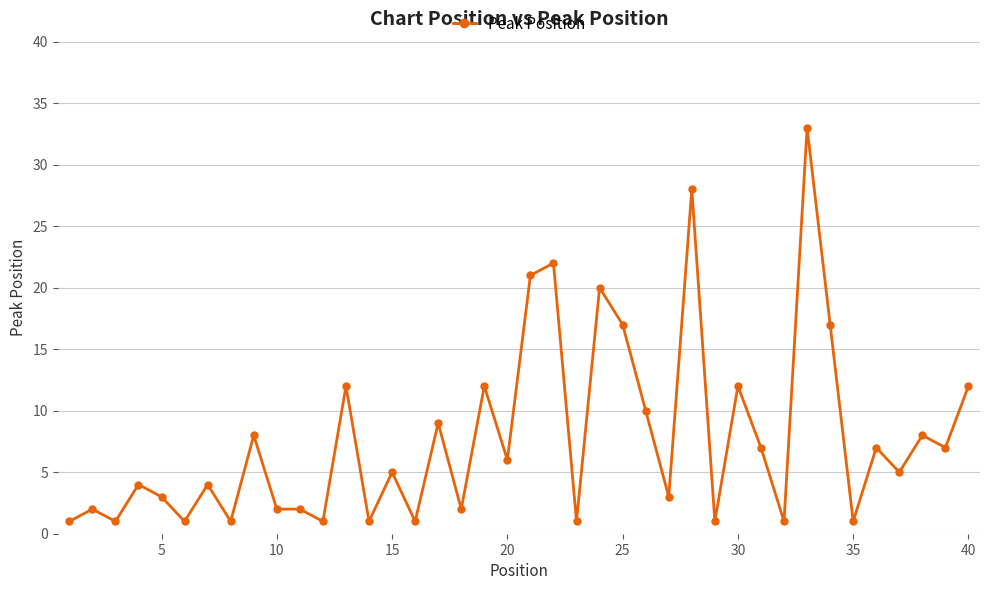

What is the value of the 16th point from the left?

1